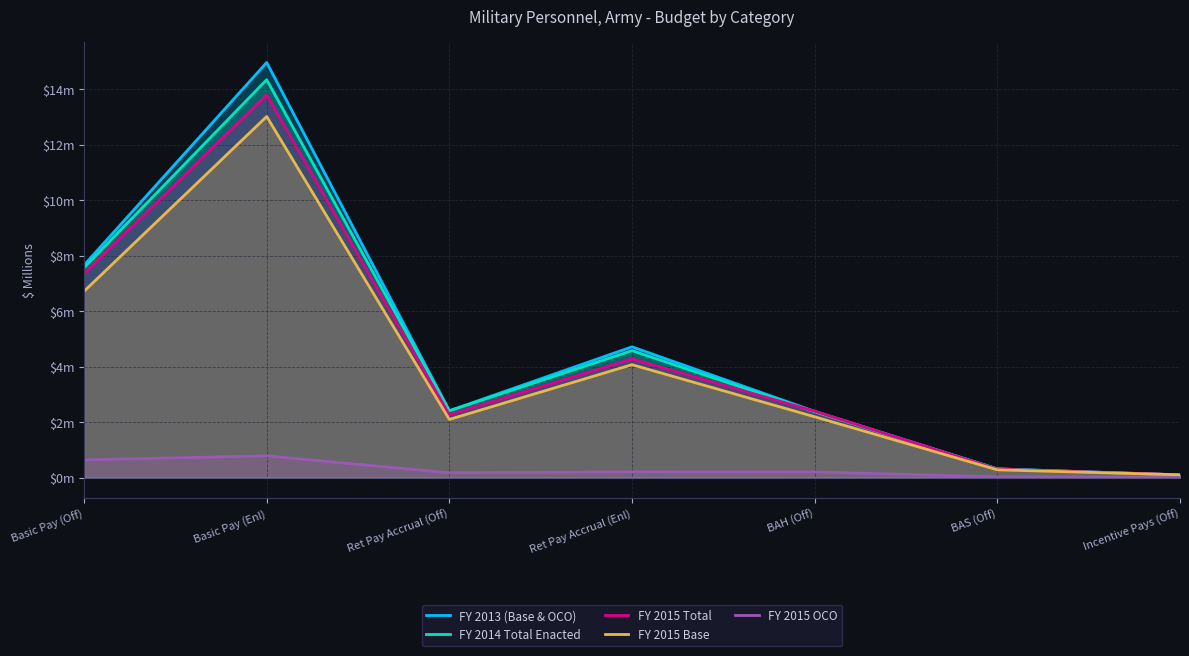

What is the label of the 1st point from the right?

Incentive Pays (Off)